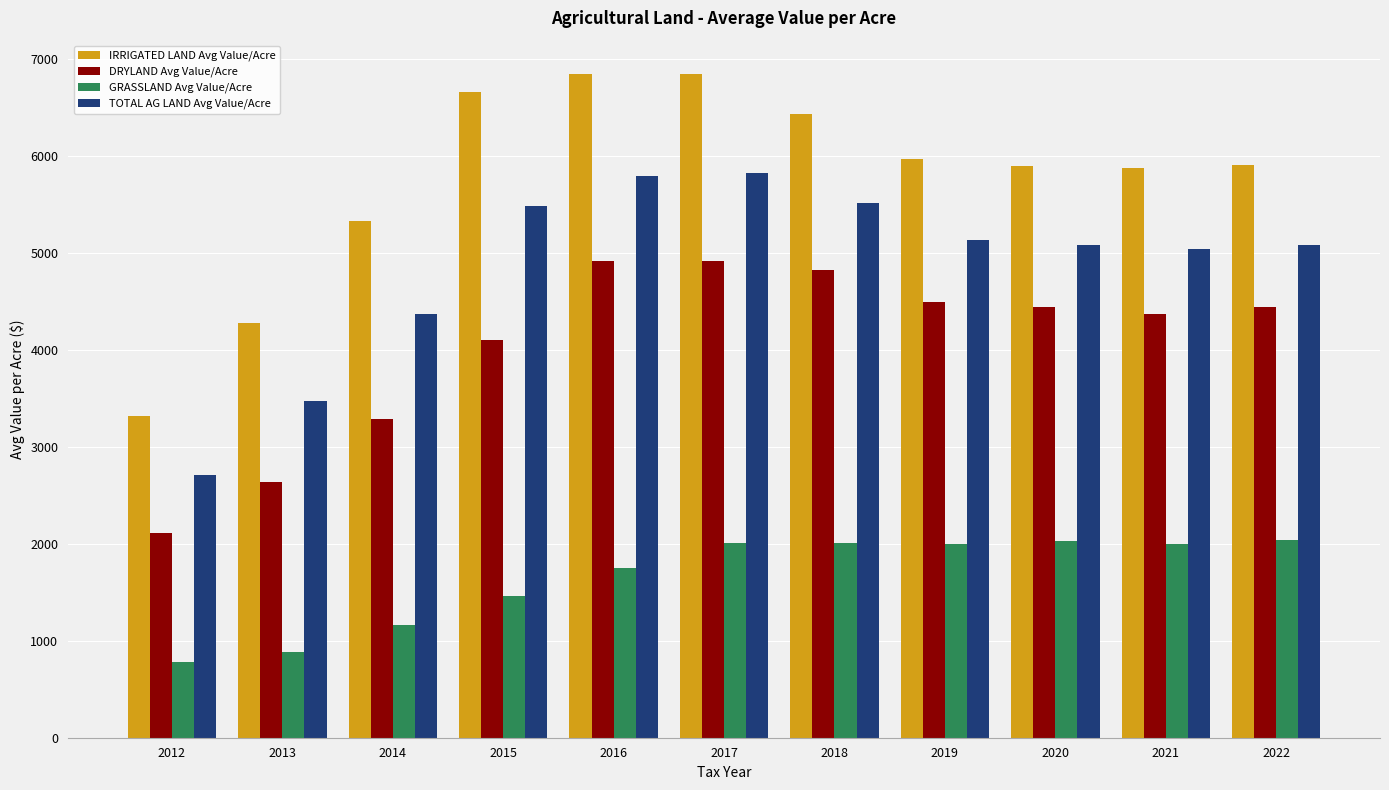

True or false: GRASSLAND Avg Value/Acre has a value of 1993.8 at 2019.

True